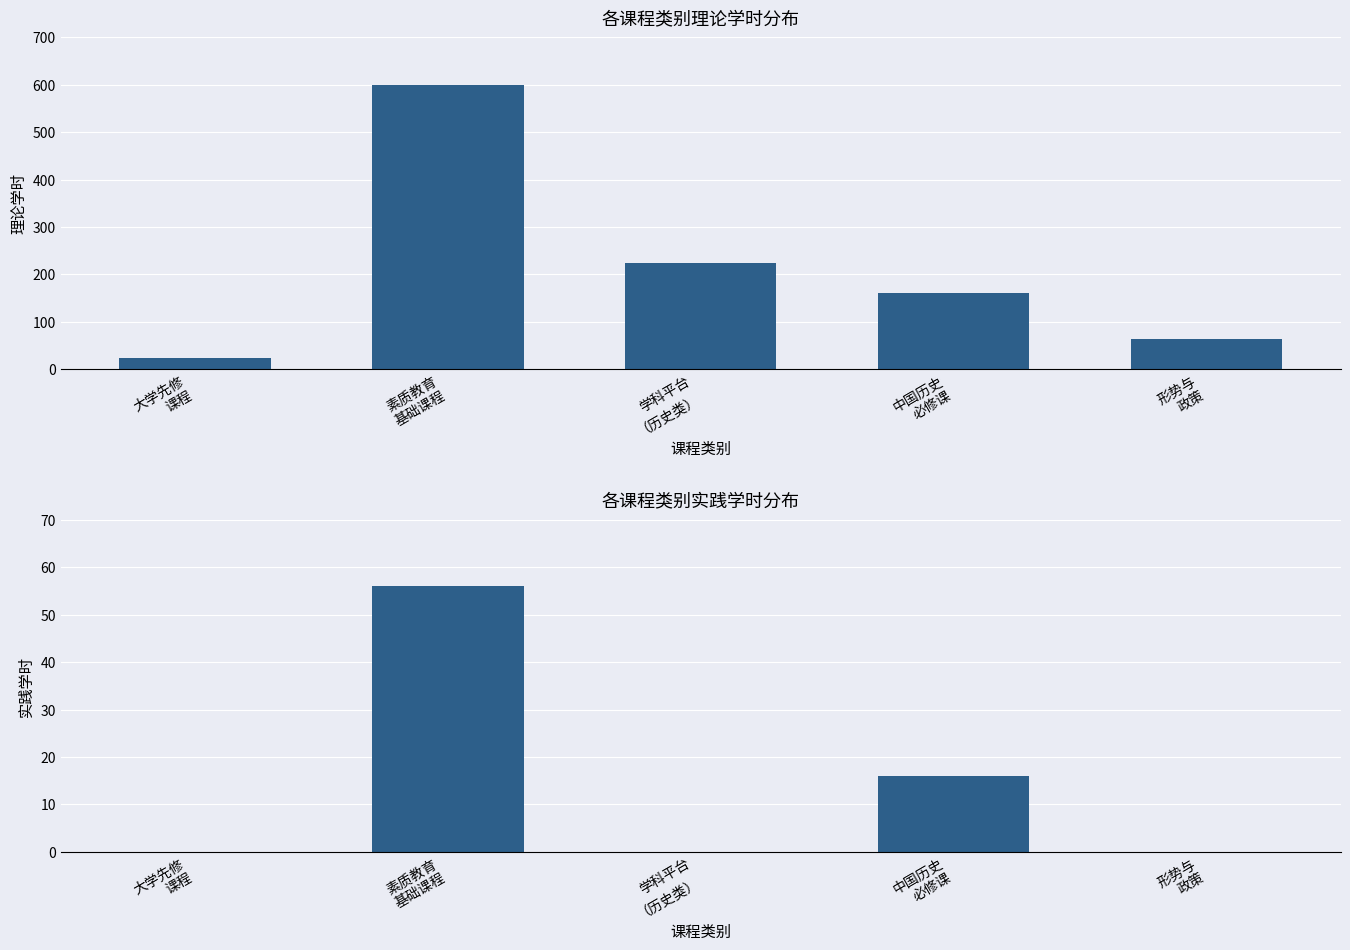

At which category is the sum across all series the highest?

素质教育
基础课程